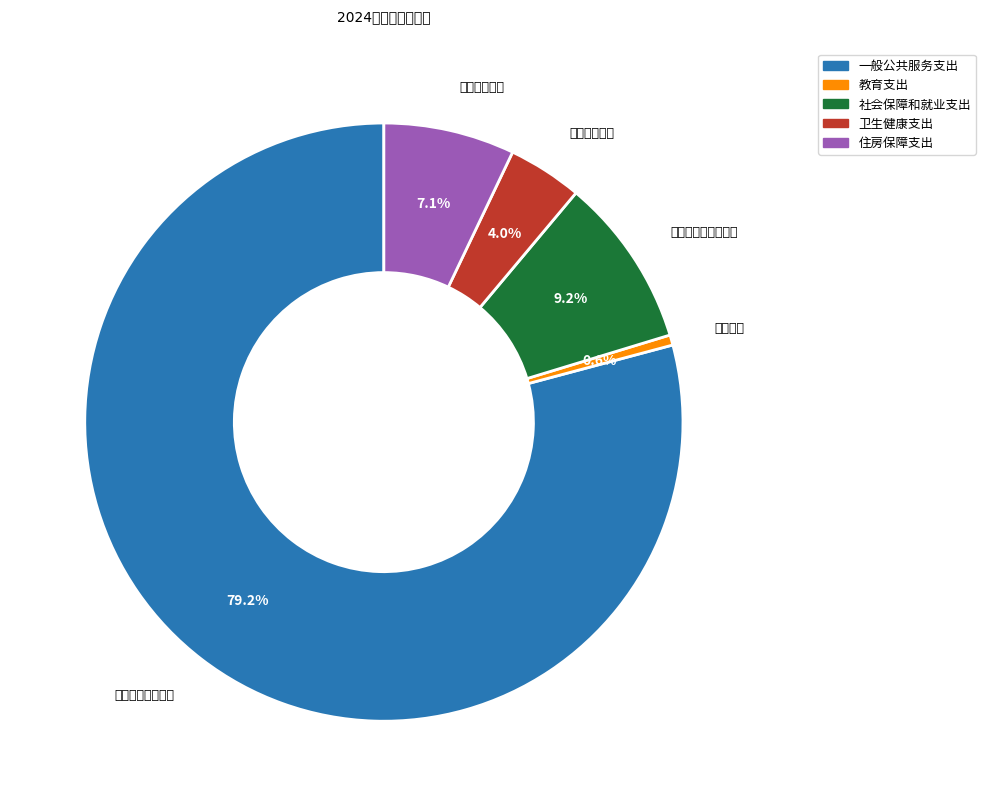

To the nearest percent, what is the combined percentage of 社会保障和就业支出 and 教育支出?

10%